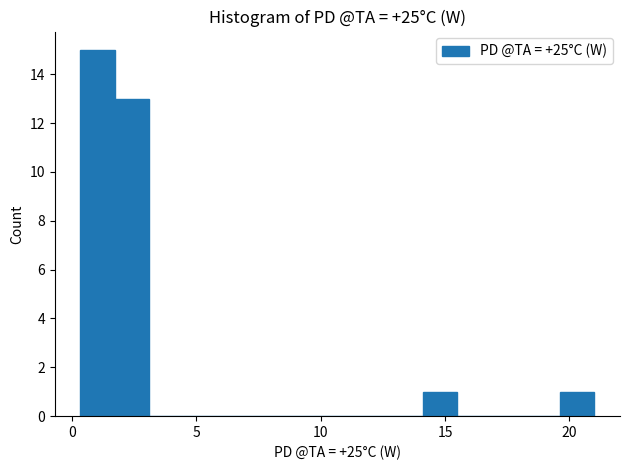

Read against the x-axis, roughly where is the centre of the tallest bar?

1.0